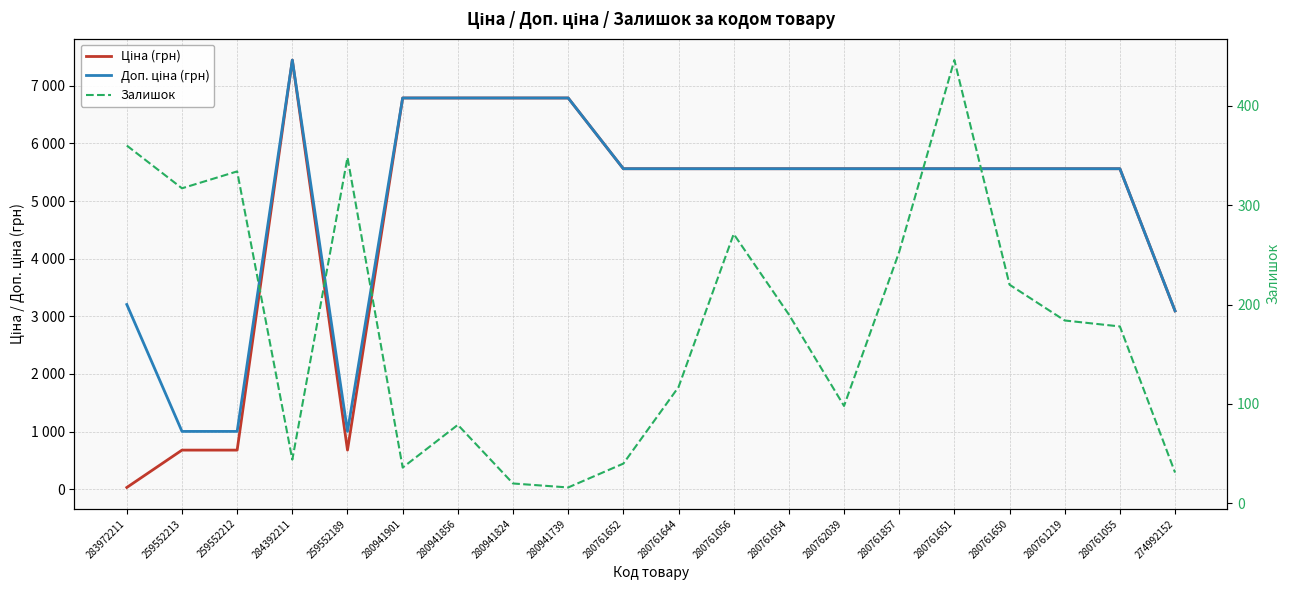

Reading left to right, list all the values displayed in this chart.

Ціна (грн): 283972211=32.0	259552213=679.8	259552212=679.8	284392211=7444.6	259552189=679.8	280941901=6787.1	280941856=6787.1	280941824=6787.1	280941739=6787.1	280761652=5560.3	280761644=5560.3	280761056=5560.3	280761054=5560.3	280762039=5560.3	280761857=5560.3	280761651=5560.3	280761650=5560.3	280761219=5560.3	280761055=5560.3	274992152=3094.7
Доп. ціна (грн): 283972211=3205.0	259552213=1004.1	259552212=1004.1	284392211=7444.6	259552189=1004.1	280941901=6787.1	280941856=6787.1	280941824=6787.1	280941739=6787.1	280761652=5560.3	280761644=5560.3	280761056=5560.3	280761054=5560.3	280762039=5560.3	280761857=5560.3	280761651=5560.3	280761650=5560.3	280761219=5560.3	280761055=5560.3	274992152=3095.0
Залишок: 283972211=360.0	259552213=317.0	259552212=334.0	284392211=44.0	259552189=348.0	280941901=36.0	280941856=79.0	280941824=20.0	280941739=16.0	280761652=40.0	280761644=117.0	280761056=271.0	280761054=190.0	280762039=98.0	280761857=253.0	280761651=446.0	280761650=220.0	280761219=184.0	280761055=178.0	274992152=31.0